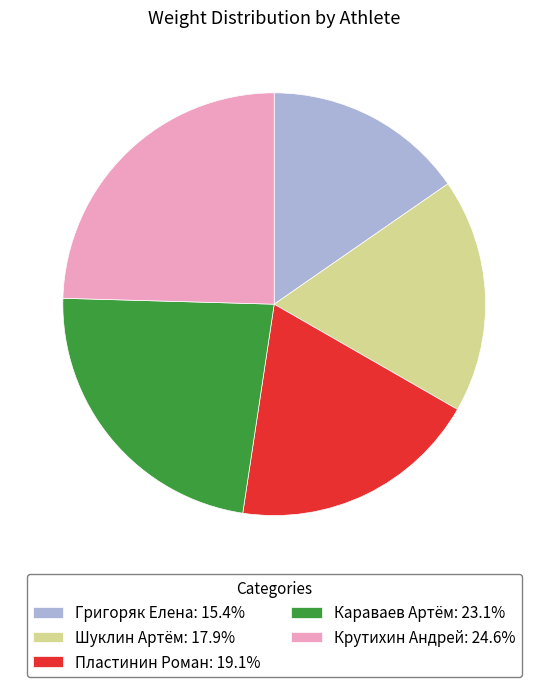

Combined, do Пластинин Роман: 19.1% and Шуклин Артём: 17.9% account for over 50%?

No